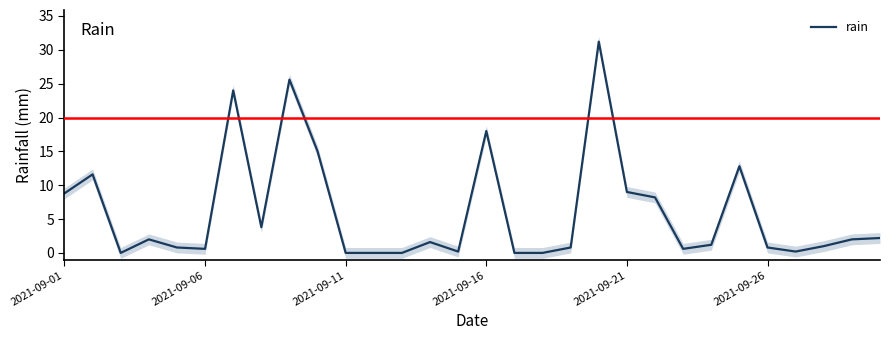

How many values exceed 1?

16